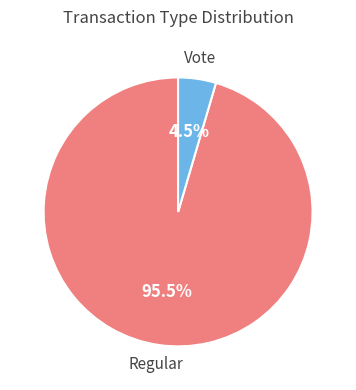

How many segments does this pie chart have?

2